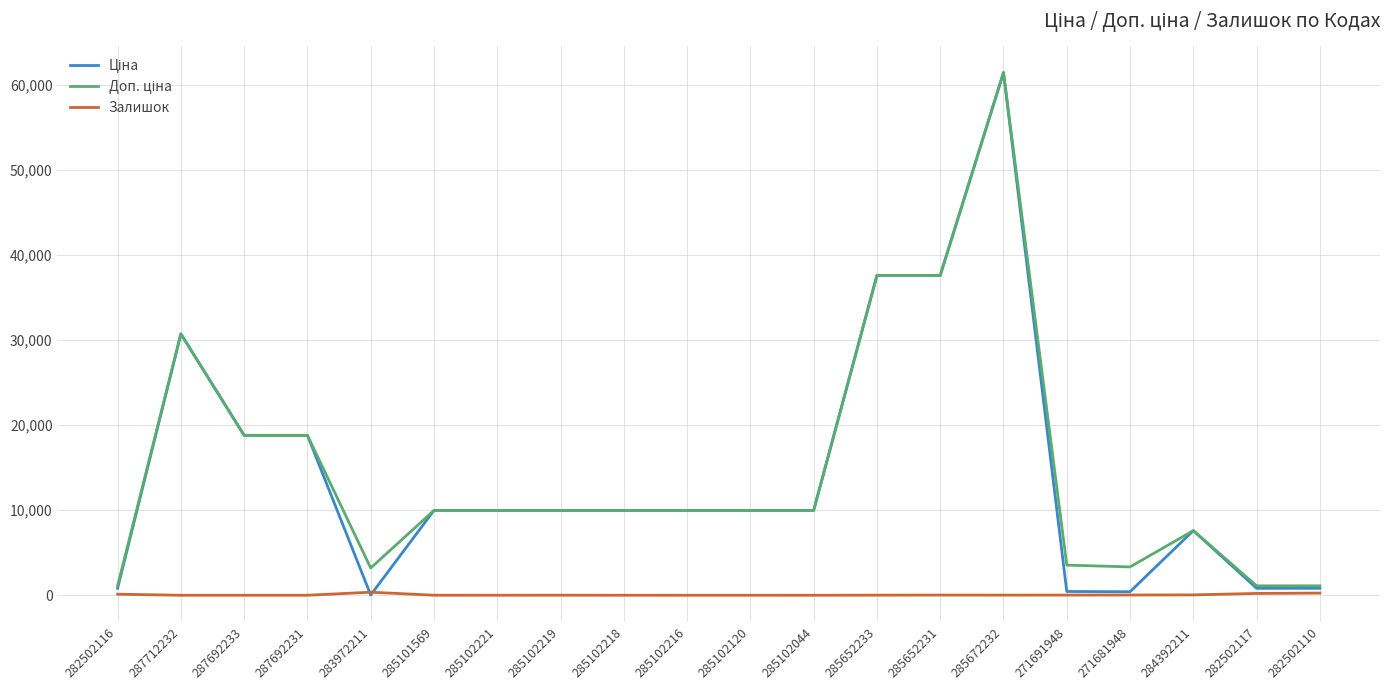

What is the maximum value shown in the chart?

61434.3